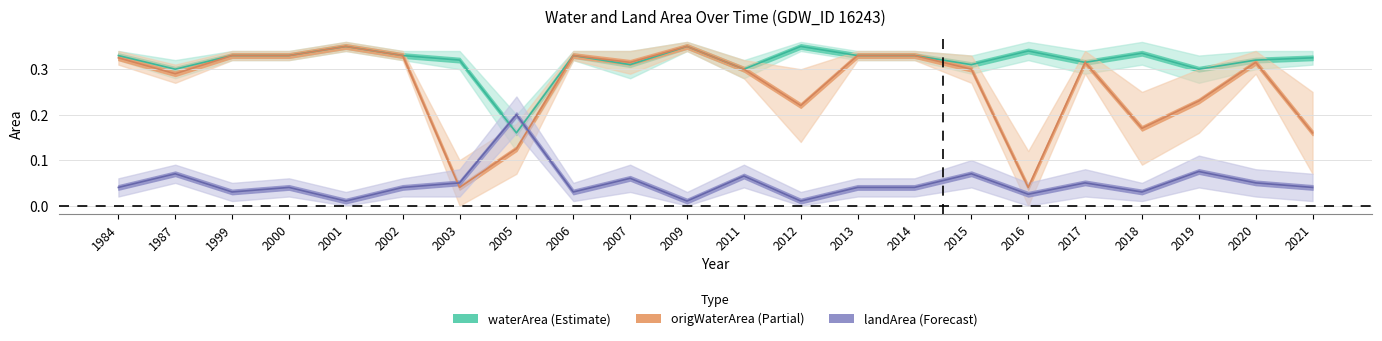

What is the sum of all origWaterArea values?

5.8